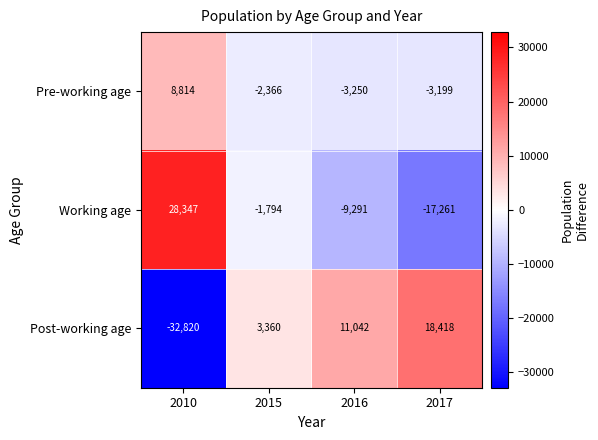

At which category is the sum across all series the highest?

2010